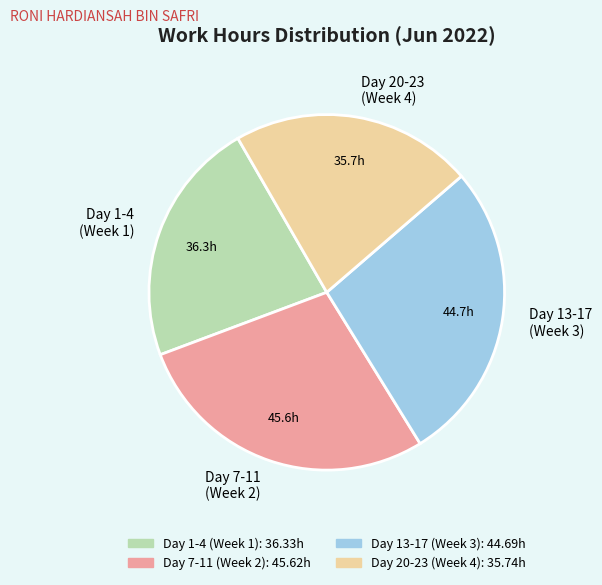

Is there a majority slice in this chart?

No